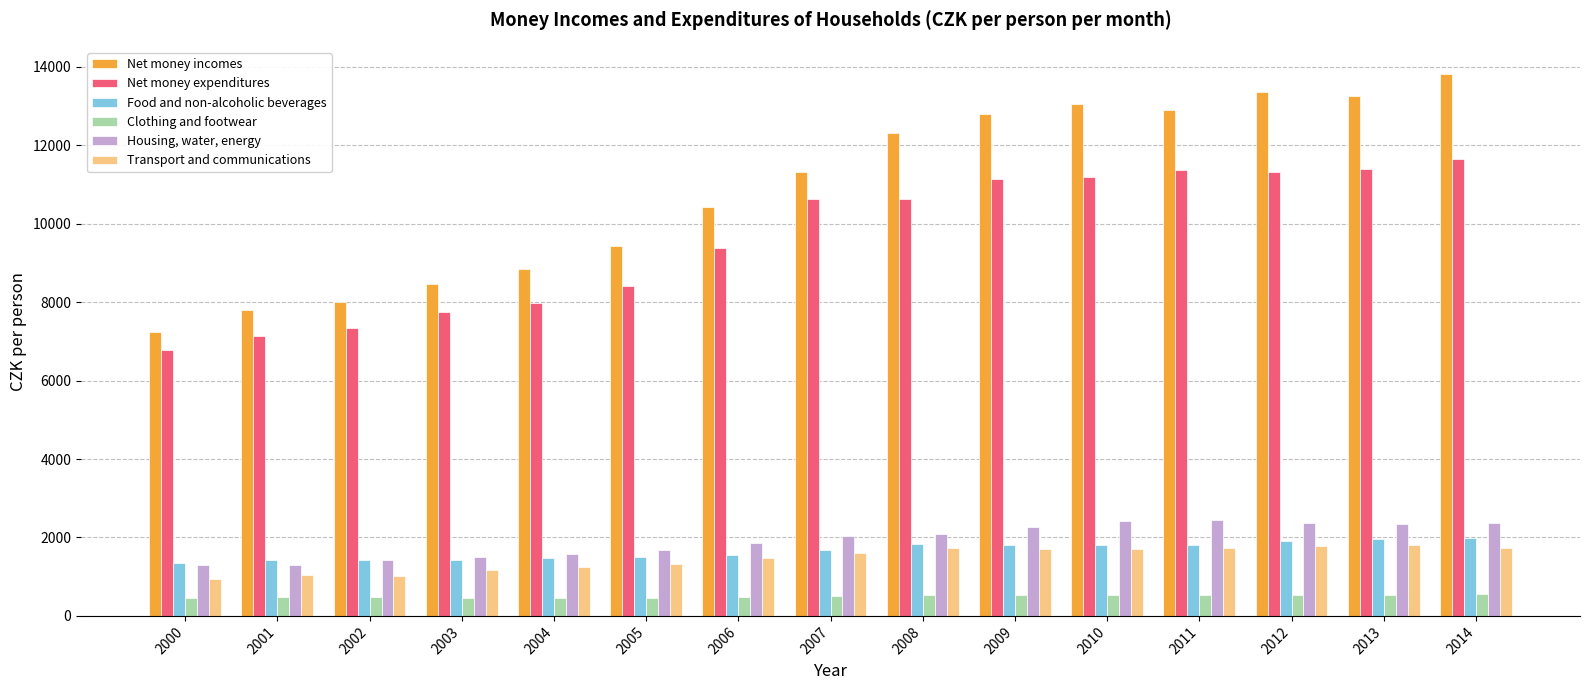

Which series has the largest total across all categories?

Net money incomes